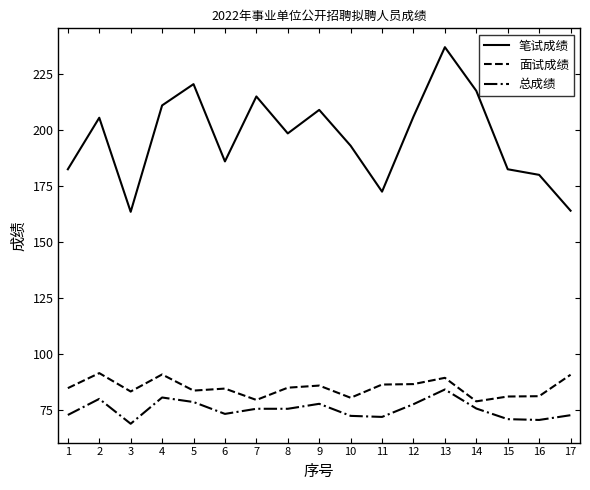

What is the difference between the maximum and minimum values in the 笔试成绩 series?

73.5